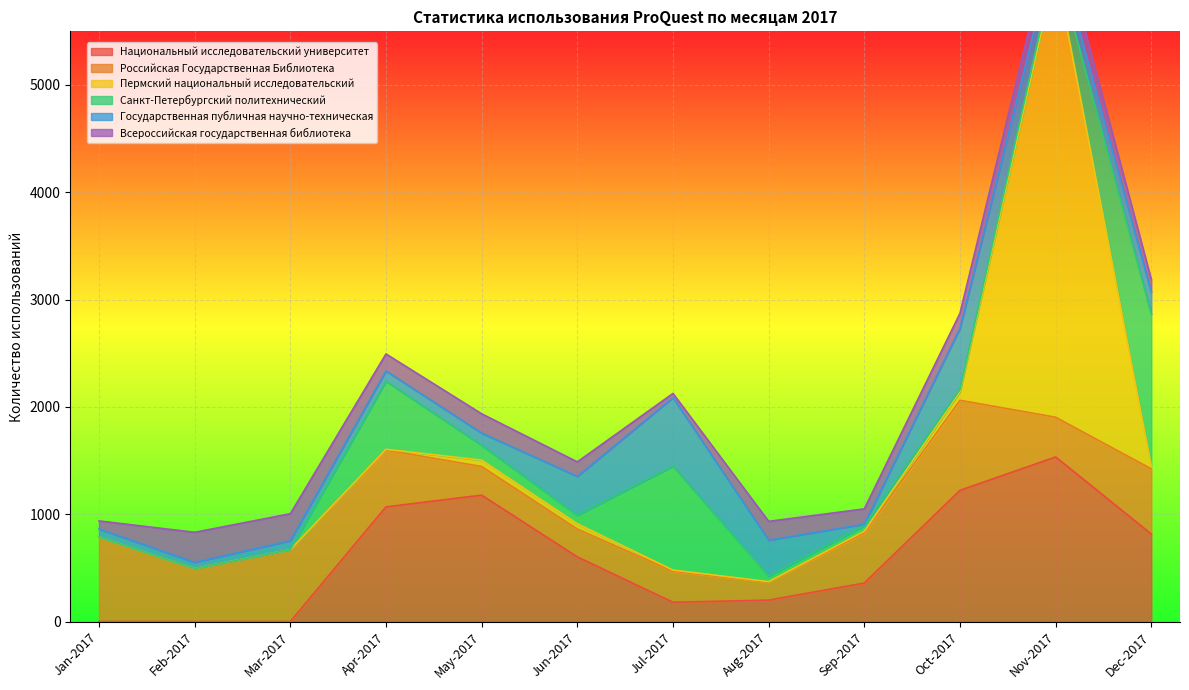

What is the value of the Санкт-Петербургский политехнический point at the 10th from the left?

22